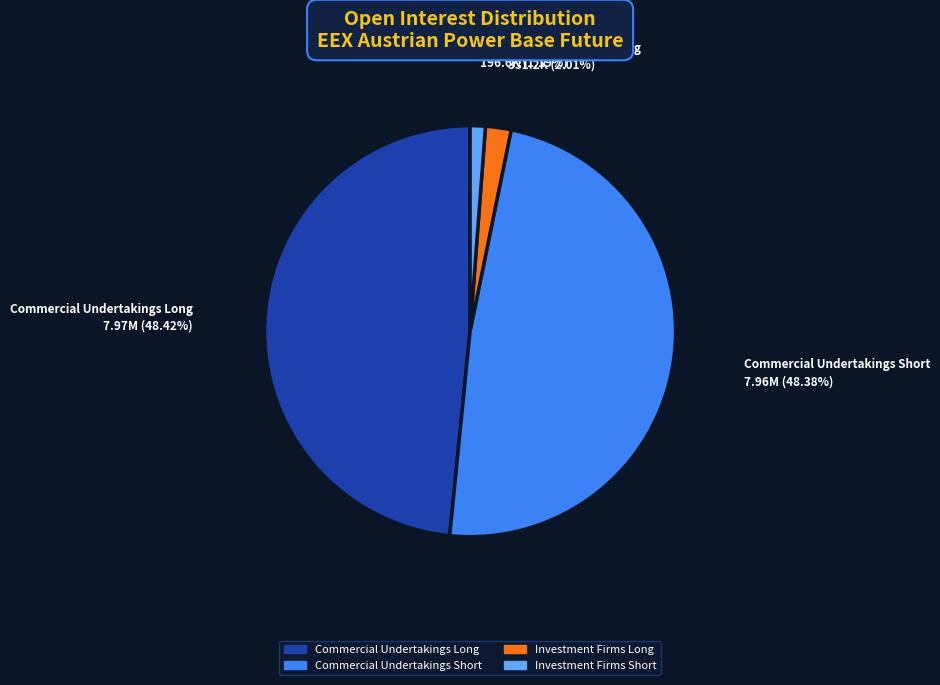

To the nearest percent, what percentage of the pie is Investment Firms Short?

1%